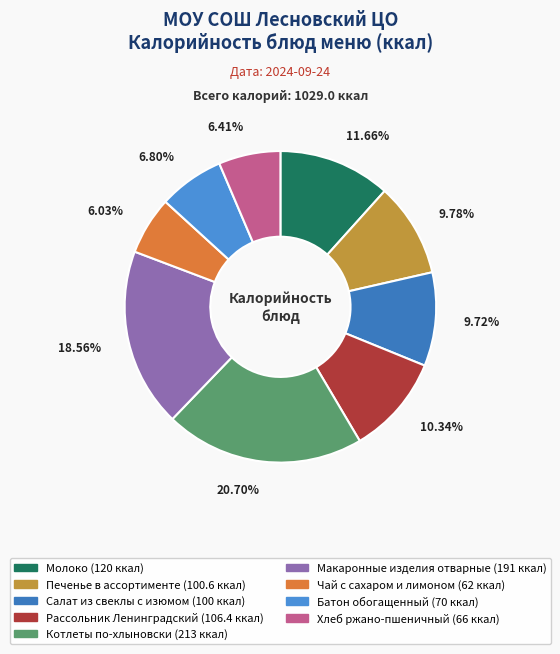

Is it true that Молоко is 12% of the pie?

True